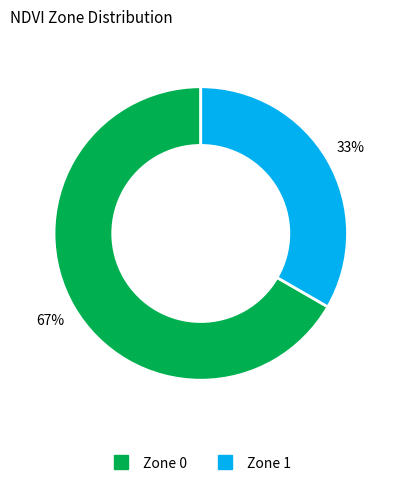

To the nearest percent, what is the combined percentage of Zone 1 and Zone 0?

100%